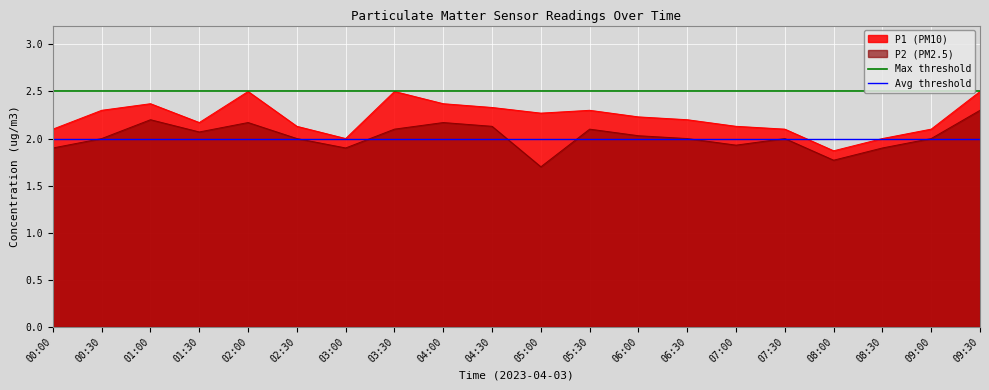

Is the value of P2 (PM2.5) at 07:30 greater than the value of P1 (PM10) at 08:00?

Yes